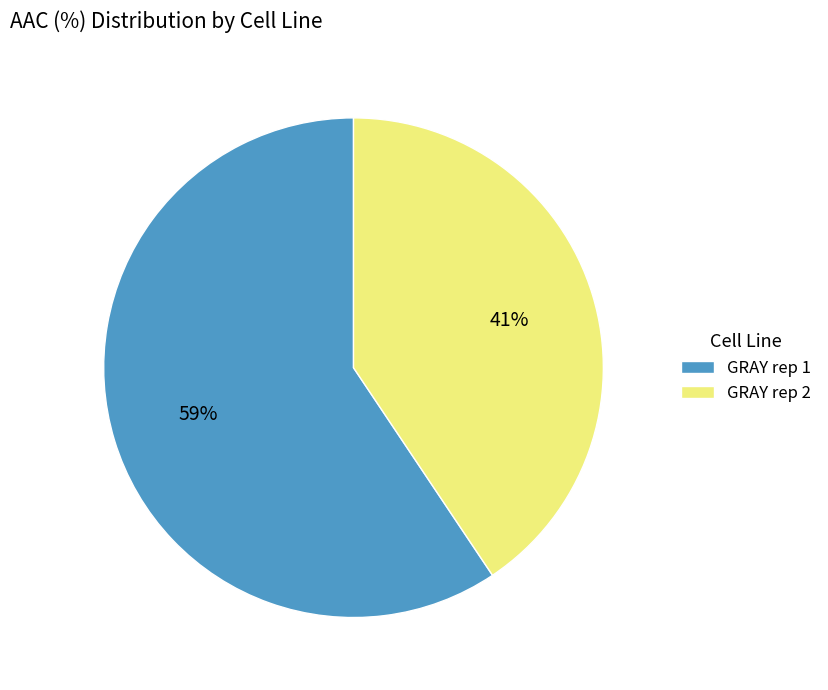

How many segments does this pie chart have?

2